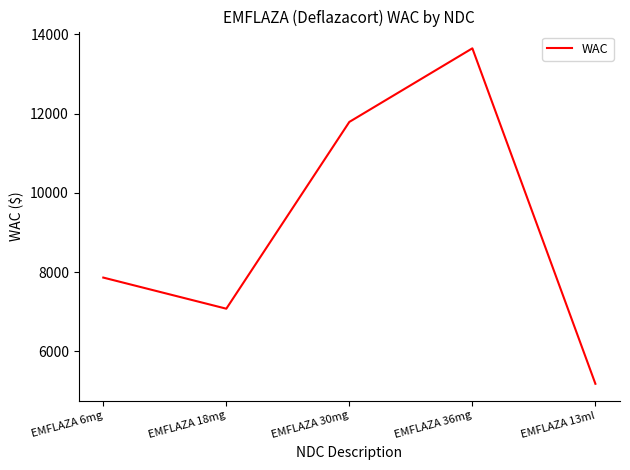

How many interior local valleys (lower than both neighbors) does the data have?

1